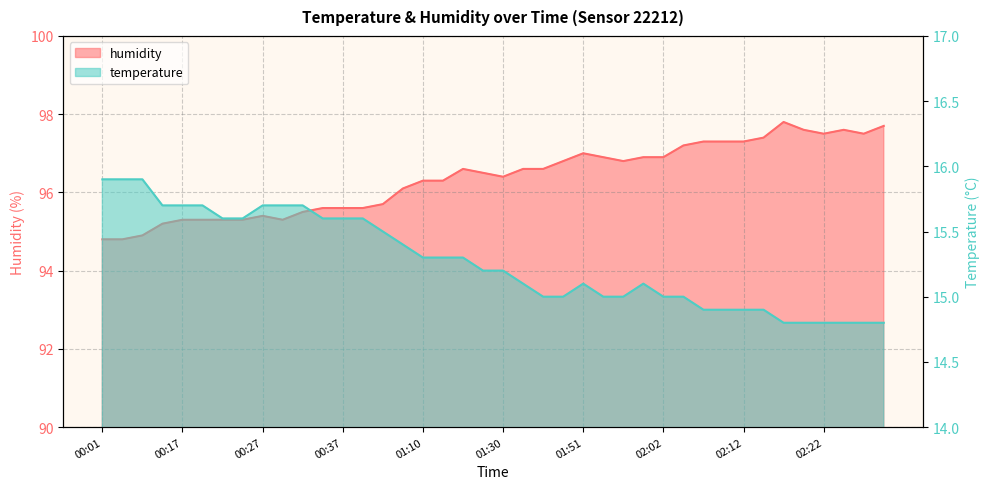

In temperature, how many points are higher than both neighbors (excluding endpoints)?

2